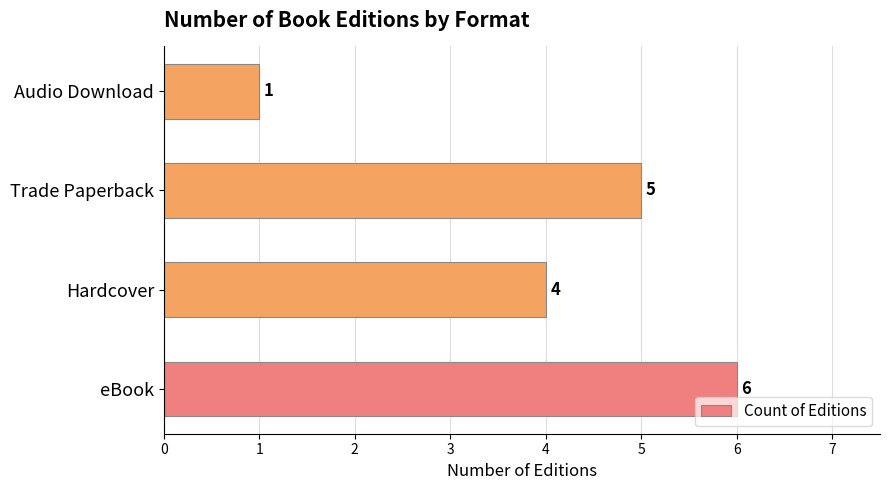

Rank the categories by value from highest to lowest.

eBook, Trade Paperback, Hardcover, Audio Download